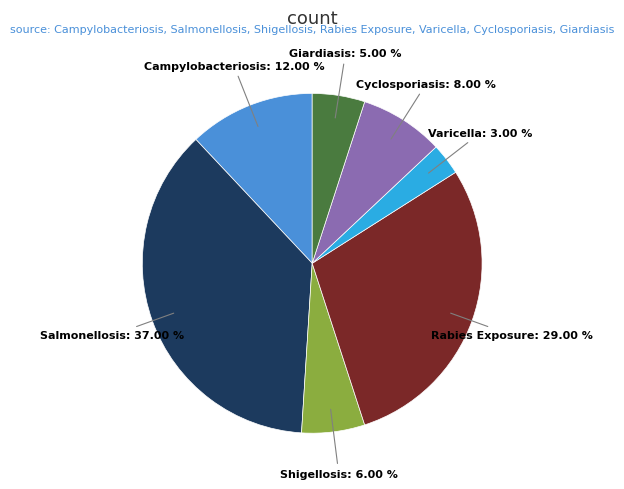

Is there a majority slice in this chart?

No